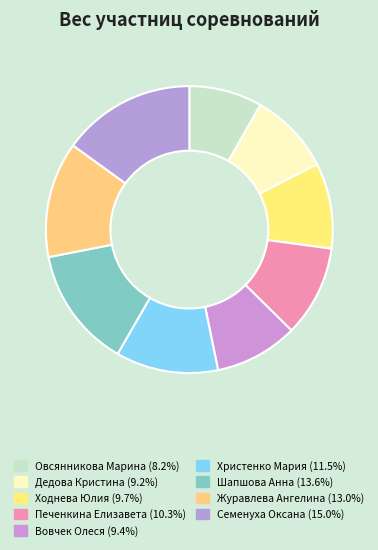

Count the number of slices in the pie.

9